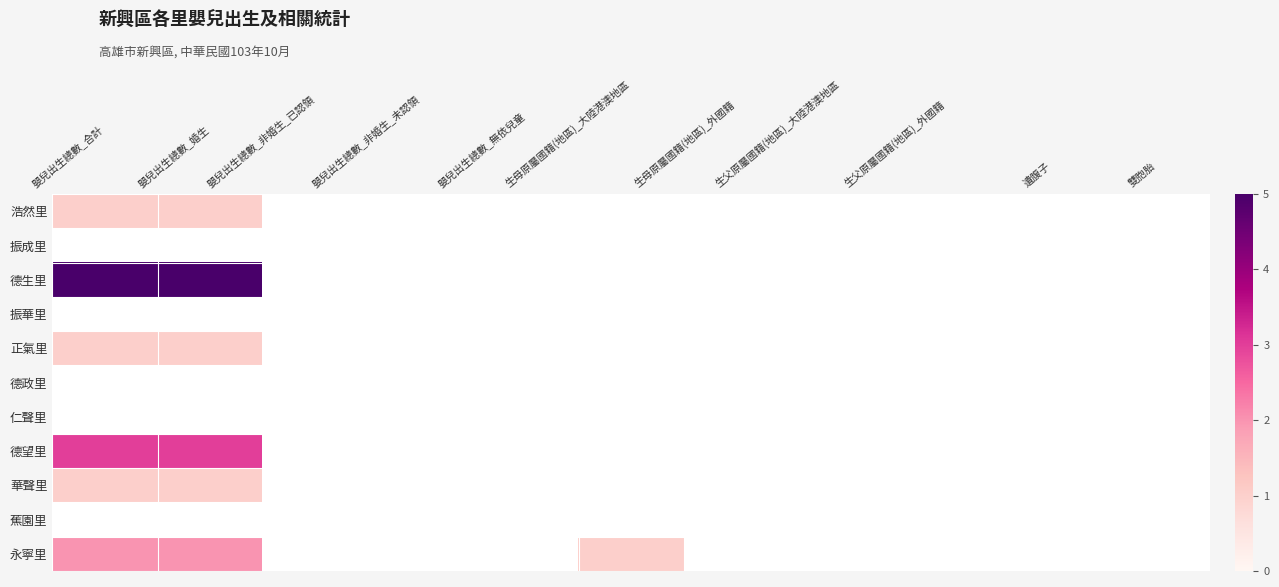

List the labels in order of 仁聲里 value, smallest first.

嬰兒出生總數_合計, 嬰兒出生總數_婚生, 嬰兒出生總數_非婚生_已認領, 嬰兒出生總數_非婚生_未認領, 嬰兒出生總數_無依兒童, 生母原屬國籍(地區)_大陸港澳地區, 生母原屬國籍(地區)_外國籍, 生父原屬國籍(地區)_大陸港澳地區, 生父原屬國籍(地區)_外國籍, 遺腹子, 雙胞胎